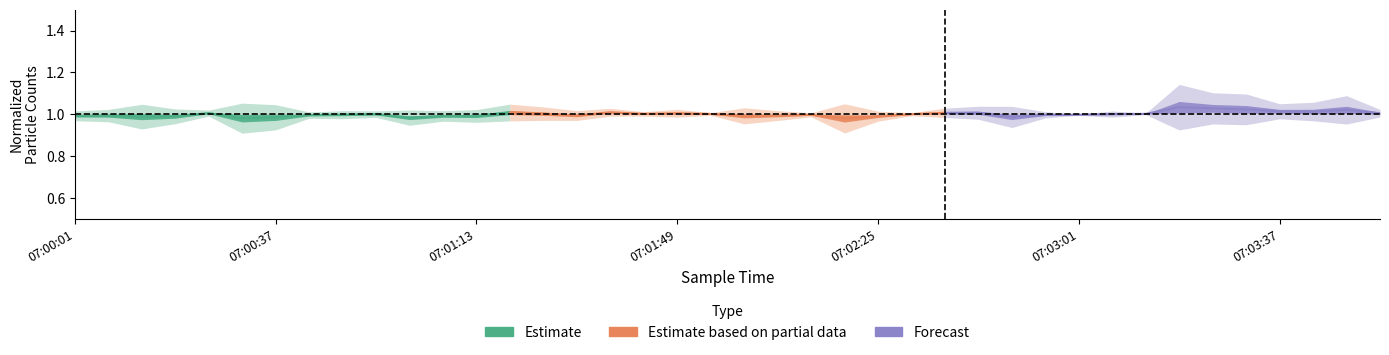

Where is Forecast nearest to the value 1?

07:03:01